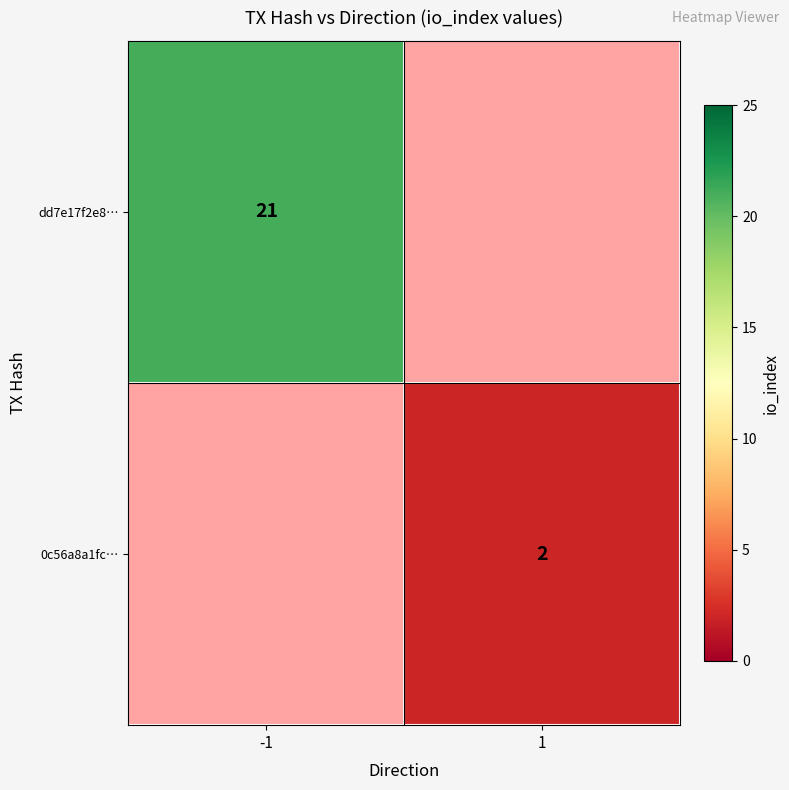

Count the number of data series in this chart.

2